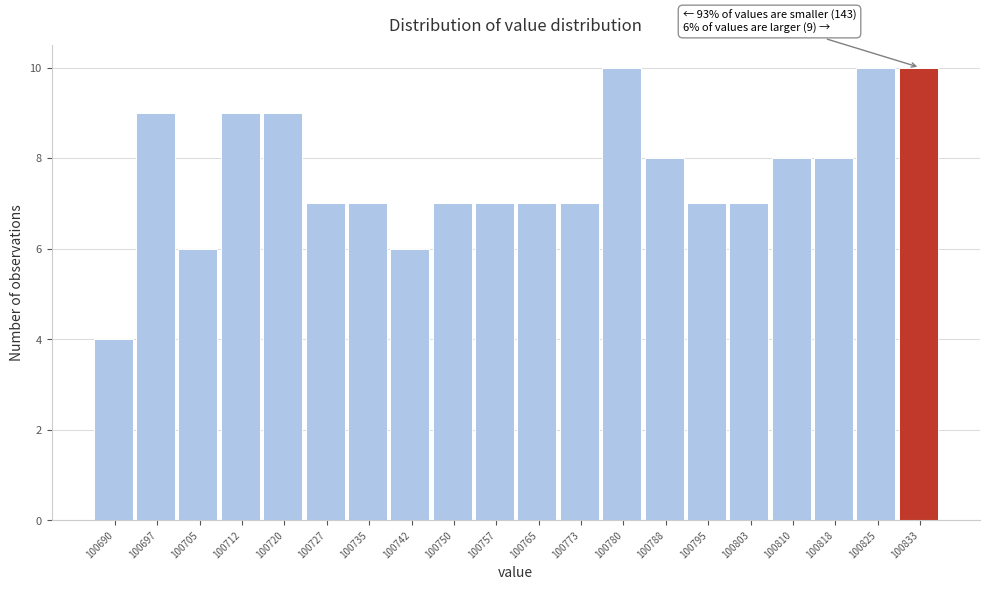

Reading left to right, list all the values displayed in this chart.

100690=4	100697=9	100705=6	100712=9	100720=9	100727=7	100735=7	100742=6	100750=7	100757=7	100765=7	100773=7	100780=10	100788=8	100795=7	100803=7	100810=8	100818=8	100825=10	100833=10